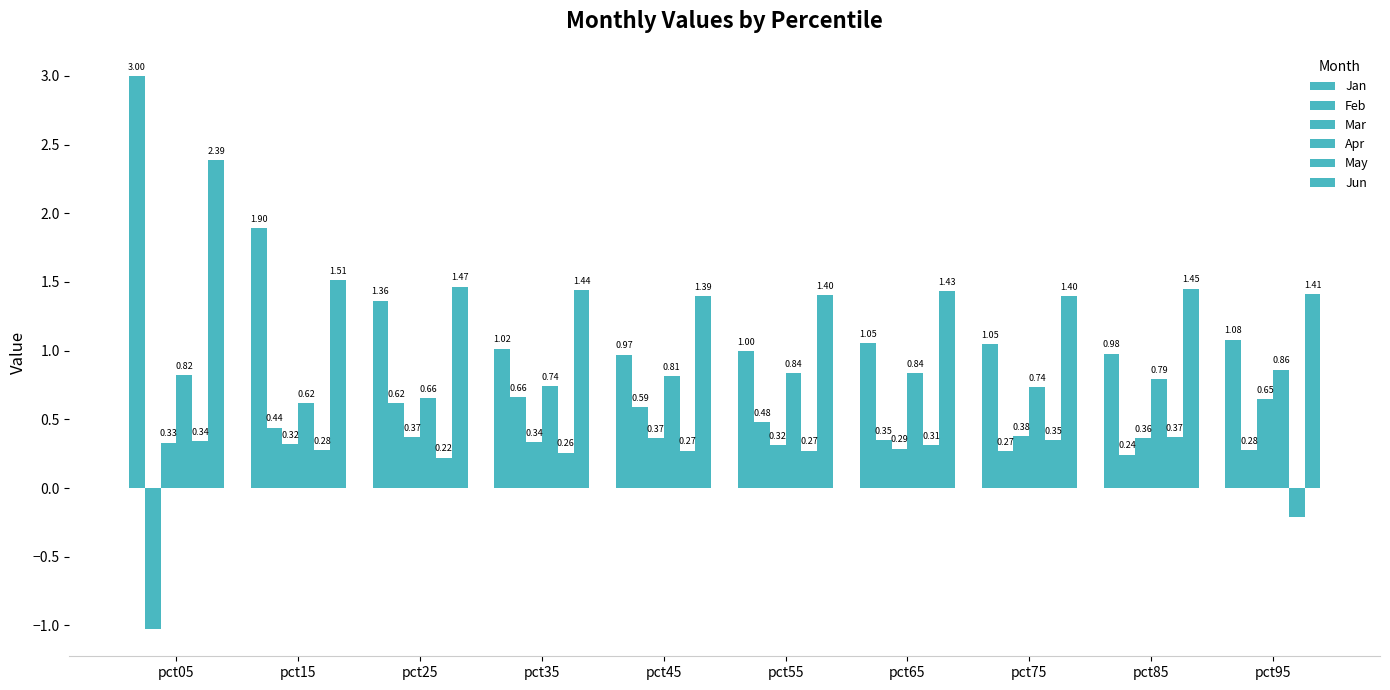

Which series changed the most between pct75 and pct85?

Jan